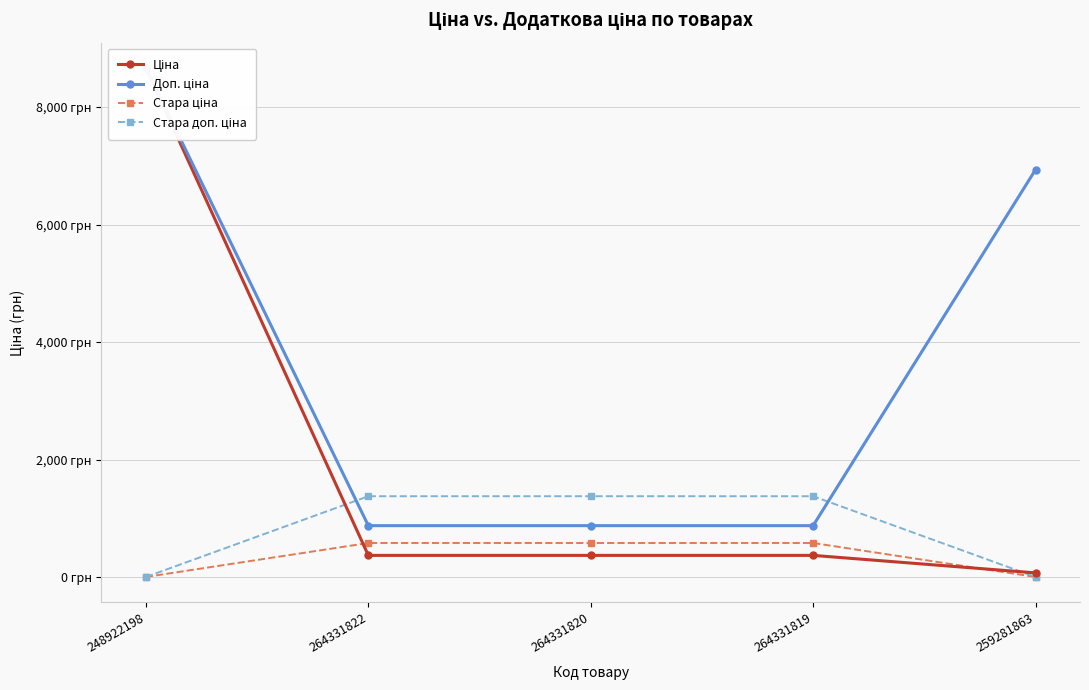

Rank the categories by Доп. ціна value from lowest to highest.

264331822, 264331820, 264331819, 259281863, 248922198